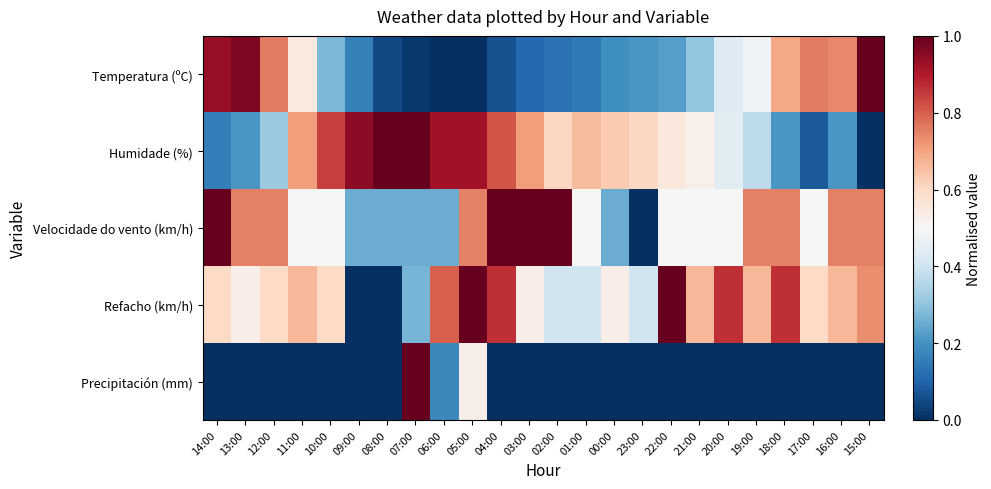

Reading left to right, extract all data points from this chart.

Temperatura (ºC): 14:00=0.9	13:00=1.0	12:00=0.8	11:00=0.5	10:00=0.3	09:00=0.2	08:00=0.0	07:00=0.0	06:00=0.0	05:00=0.0	04:00=0.1	03:00=0.1	02:00=0.1	01:00=0.1	00:00=0.2	23:00=0.2	22:00=0.2	21:00=0.3	20:00=0.4	19:00=0.5	18:00=0.7	17:00=0.8	16:00=0.7	15:00=1.0
Humidade (%): 14:00=0.2	13:00=0.2	12:00=0.3	11:00=0.7	10:00=0.8	09:00=0.9	08:00=1.0	07:00=1.0	06:00=0.9	05:00=0.9	04:00=0.8	03:00=0.7	02:00=0.6	01:00=0.7	00:00=0.6	23:00=0.6	22:00=0.6	21:00=0.5	20:00=0.4	19:00=0.4	18:00=0.2	17:00=0.1	16:00=0.2	15:00=0.0
Velocidade do vento (km/h): 14:00=1.0	13:00=0.8	12:00=0.8	11:00=0.5	10:00=0.5	09:00=0.2	08:00=0.2	07:00=0.2	06:00=0.2	05:00=0.8	04:00=1.0	03:00=1.0	02:00=1.0	01:00=0.5	00:00=0.2	23:00=0.0	22:00=0.5	21:00=0.5	20:00=0.5	19:00=0.8	18:00=0.8	17:00=0.5	16:00=0.8	15:00=0.8
Refacho (km/h): 14:00=0.6	13:00=0.5	12:00=0.6	11:00=0.7	10:00=0.6	09:00=0.0	08:00=0.0	07:00=0.3	06:00=0.8	05:00=1.0	04:00=0.9	03:00=0.5	02:00=0.4	01:00=0.4	00:00=0.5	23:00=0.4	22:00=1.0	21:00=0.7	20:00=0.9	19:00=0.7	18:00=0.9	17:00=0.6	16:00=0.7	15:00=0.7
Precipitación (mm): 14:00=0.0	13:00=0.0	12:00=0.0	11:00=0.0	10:00=0.0	09:00=0.0	08:00=0.0	07:00=1.0	06:00=0.2	05:00=0.5	04:00=0.0	03:00=0.0	02:00=0.0	01:00=0.0	00:00=0.0	23:00=0.0	22:00=0.0	21:00=0.0	20:00=0.0	19:00=0.0	18:00=0.0	17:00=0.0	16:00=0.0	15:00=0.0